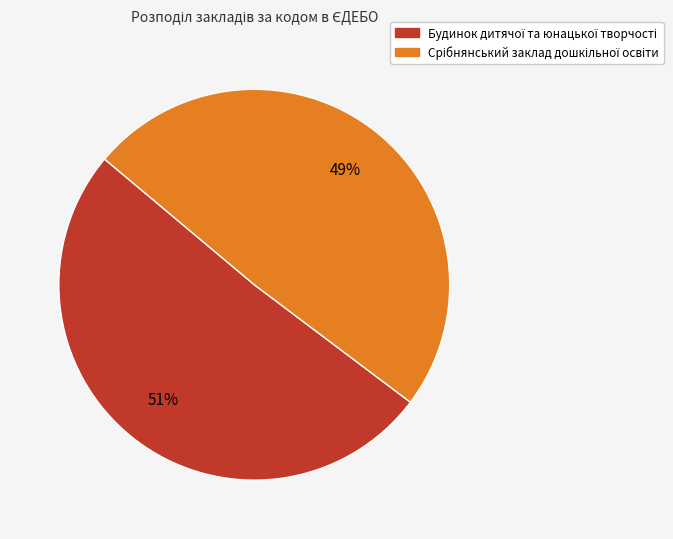

To the nearest percent, what is the average slice percentage?

50%